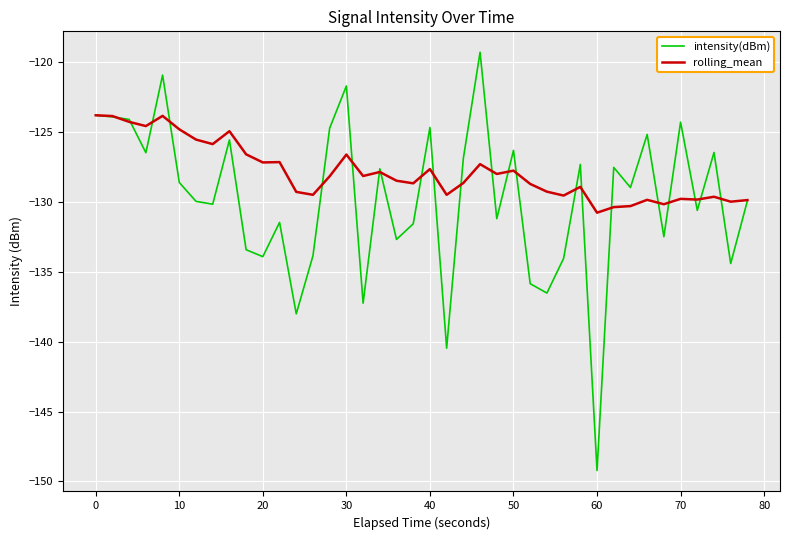

Which series has the largest range (max minus min)?

intensity(dBm)